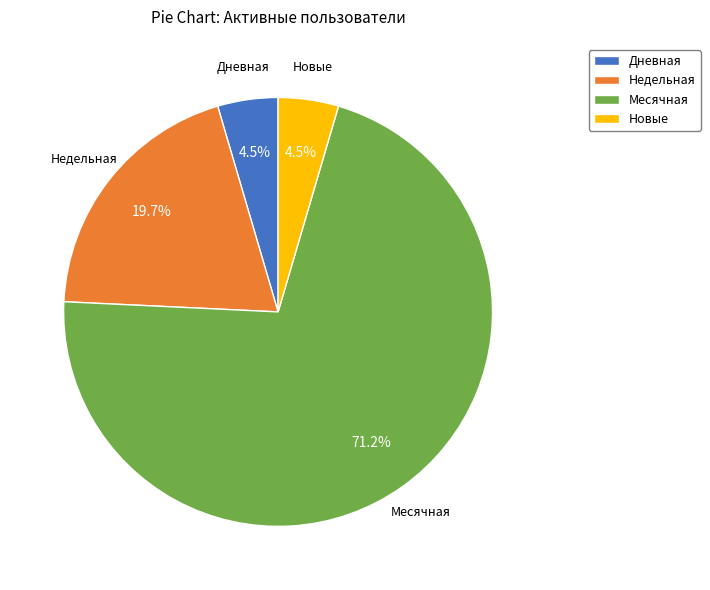

Is the sum of Недельная and Дневная greater than half?

No